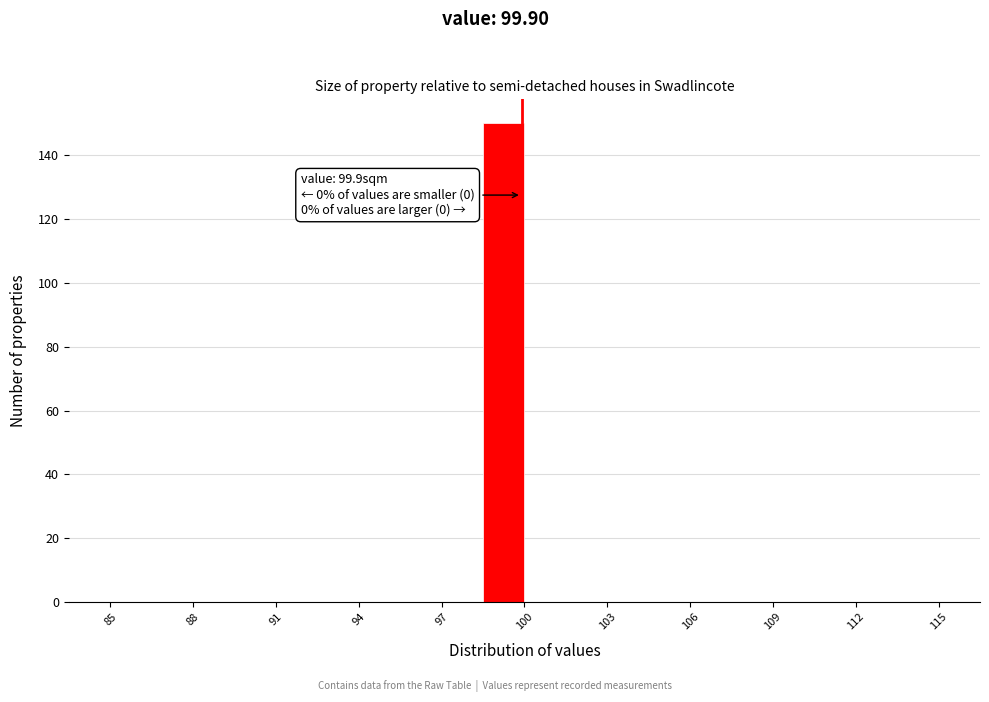

Read against the x-axis, roughly where is the centre of the tallest bar?

99.5